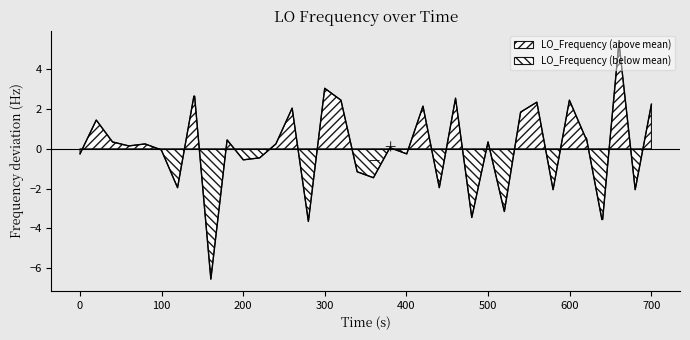

True or false: the data has more than 0 interior local peaks.

True